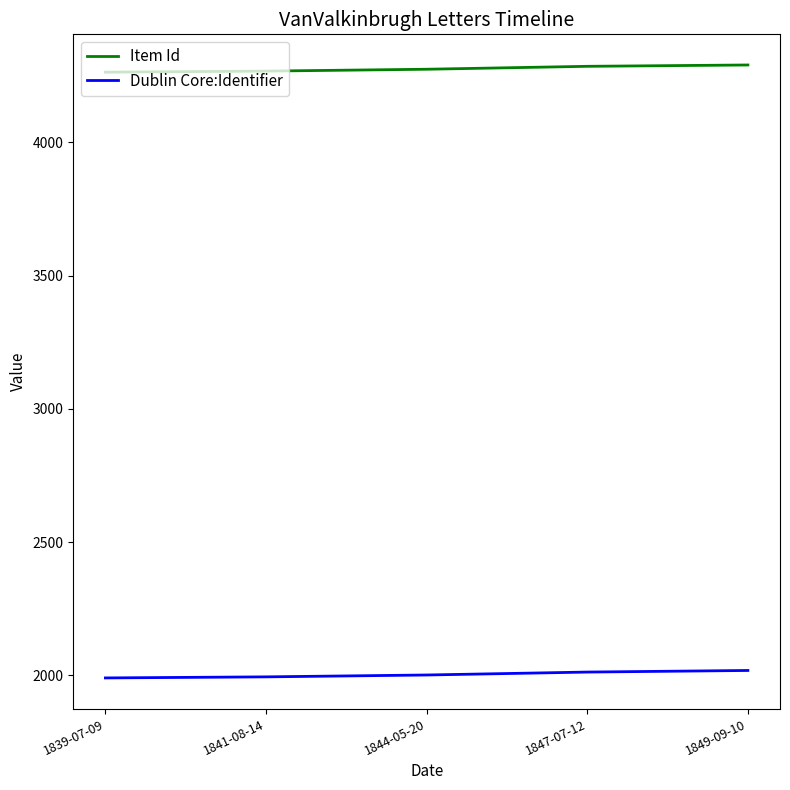

True or false: Dublin Core:Identifier and Item Id intersect in this chart.

False